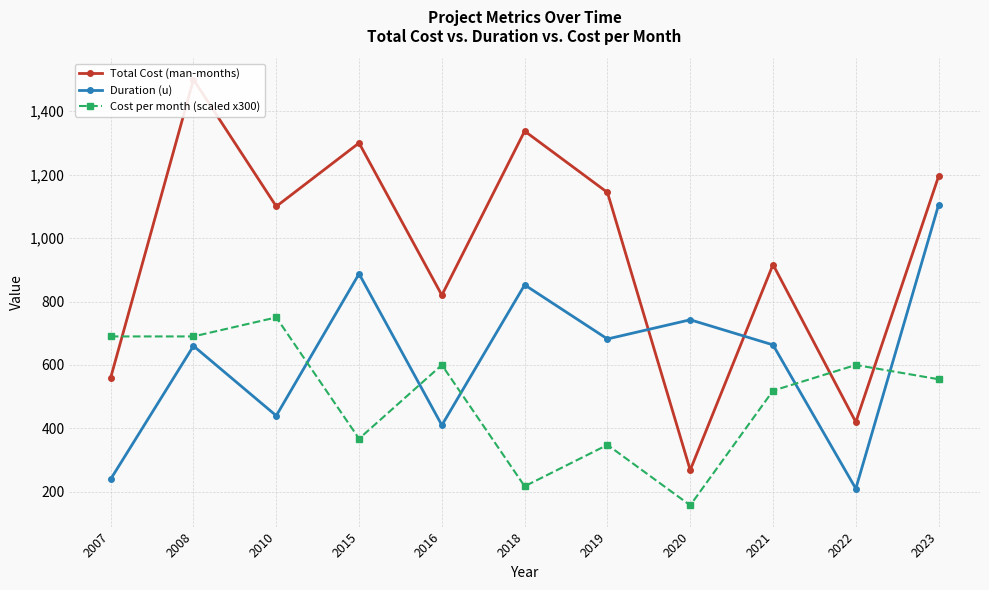

How many lines are shown in the chart?

3